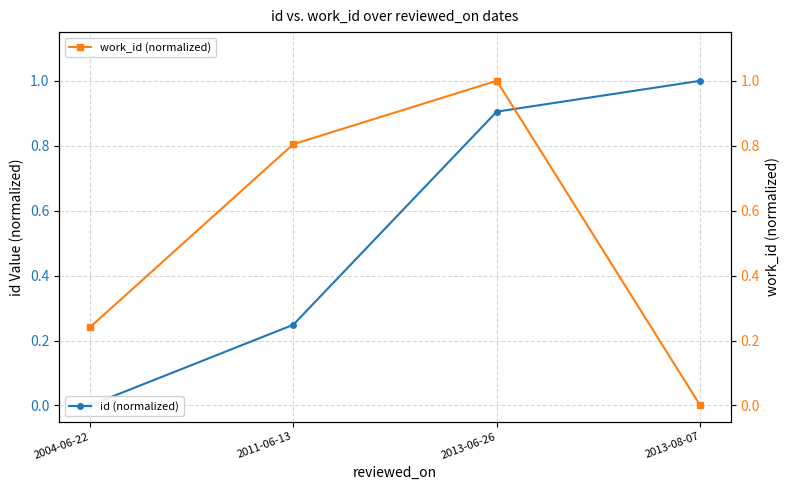

What is the sum of all id (normalized) values?

2.2